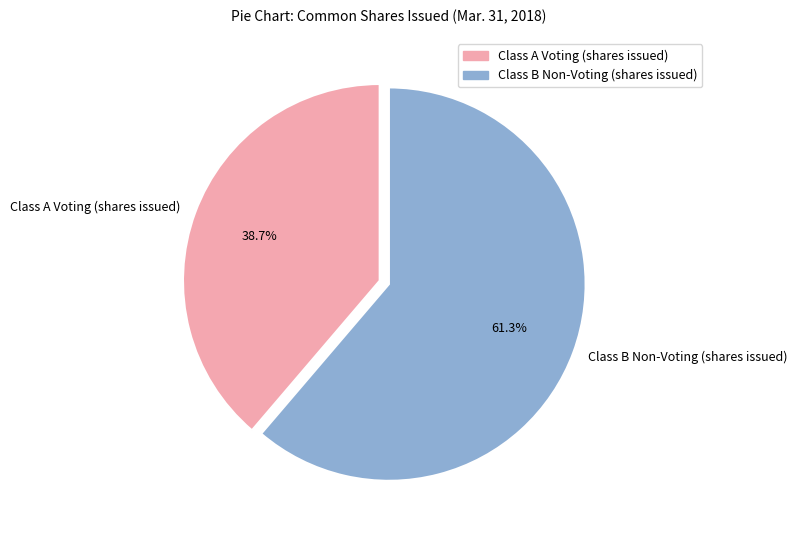

Rank the categories by value from lowest to highest.

Class A Voting (shares issued), Class B Non-Voting (shares issued)